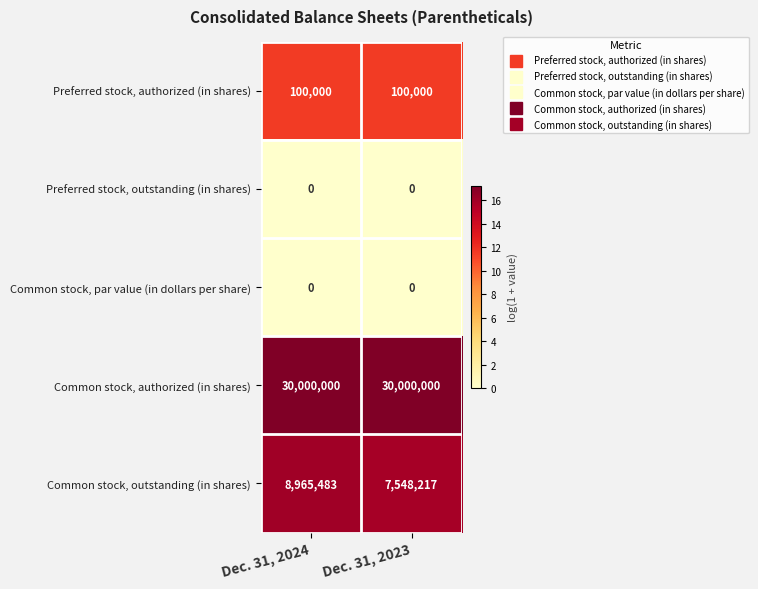

What is the approximate value of Common stock, outstanding (in shares) at Dec. 31, 2024, to the nearest 100?

8965500